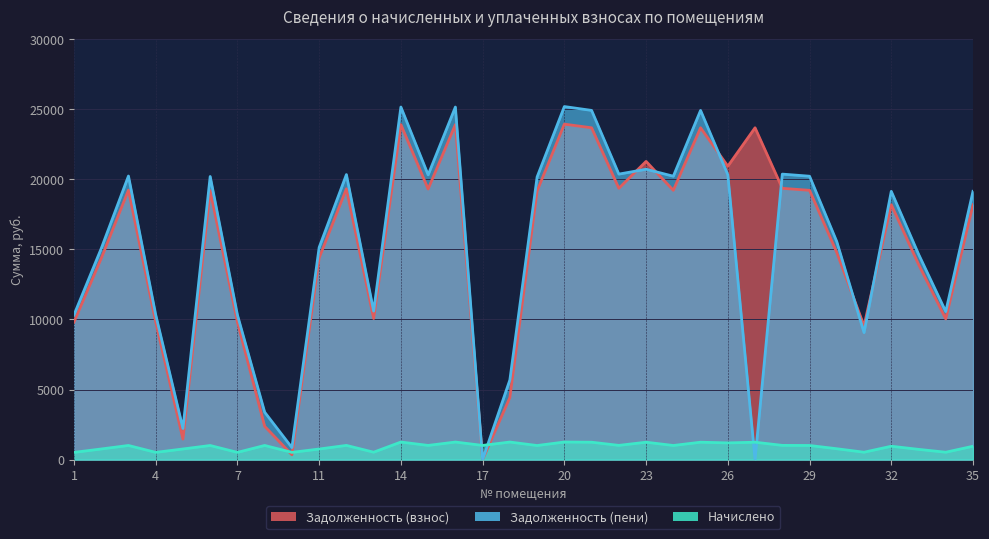

Which has a higher value, 19 or 13?

19